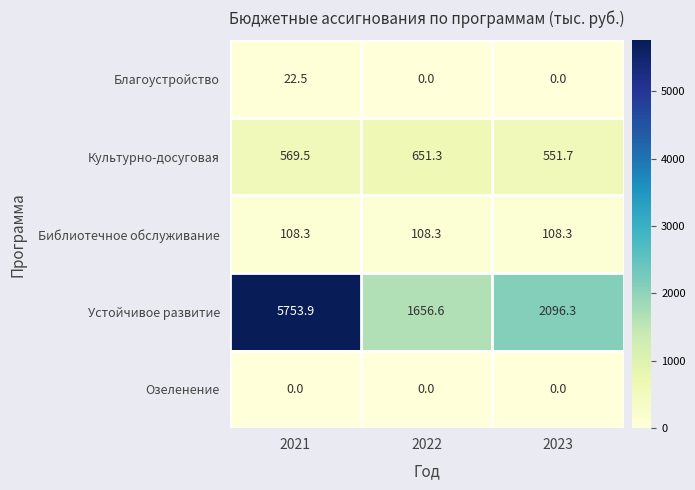

What is the difference between the Устойчивое развитие values at 2022 and 2021?

4097.3